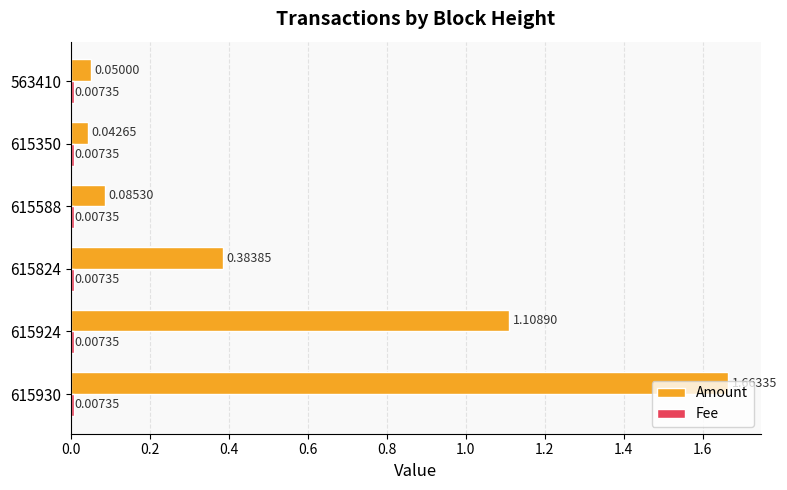

Rank the categories by Amount value from highest to lowest.

615930, 615924, 615824, 615588, 563410, 615350